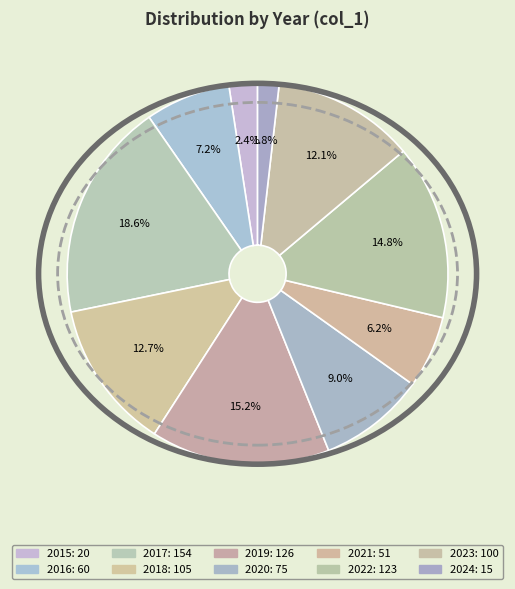

Is there a majority slice in this chart?

No